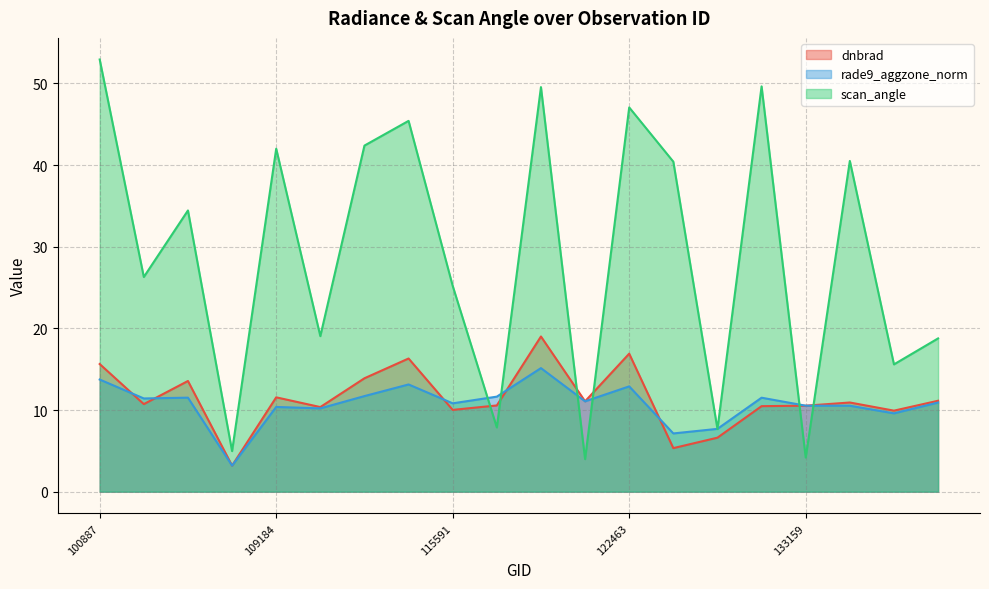

What is the sum of the rade9_aggzone_norm values at 115113 and 122837?

17.3